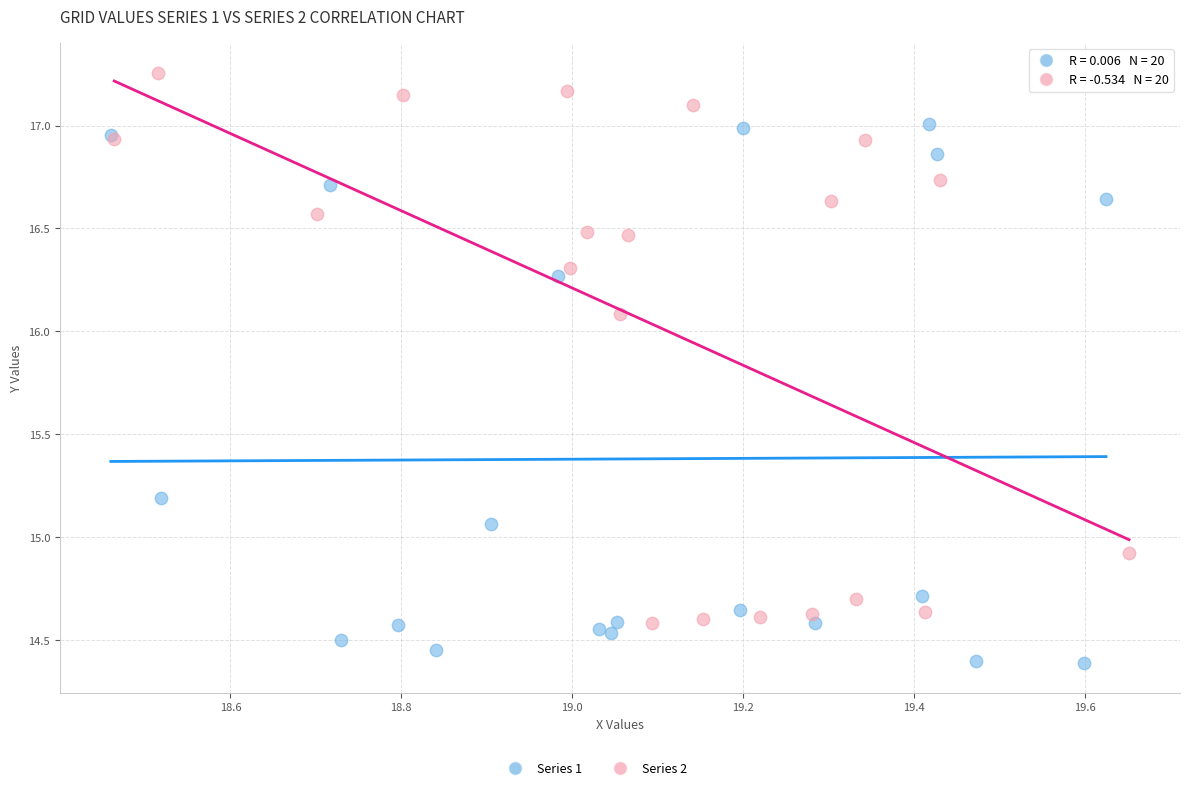

Which series contains the lowest Y value?

Series 1